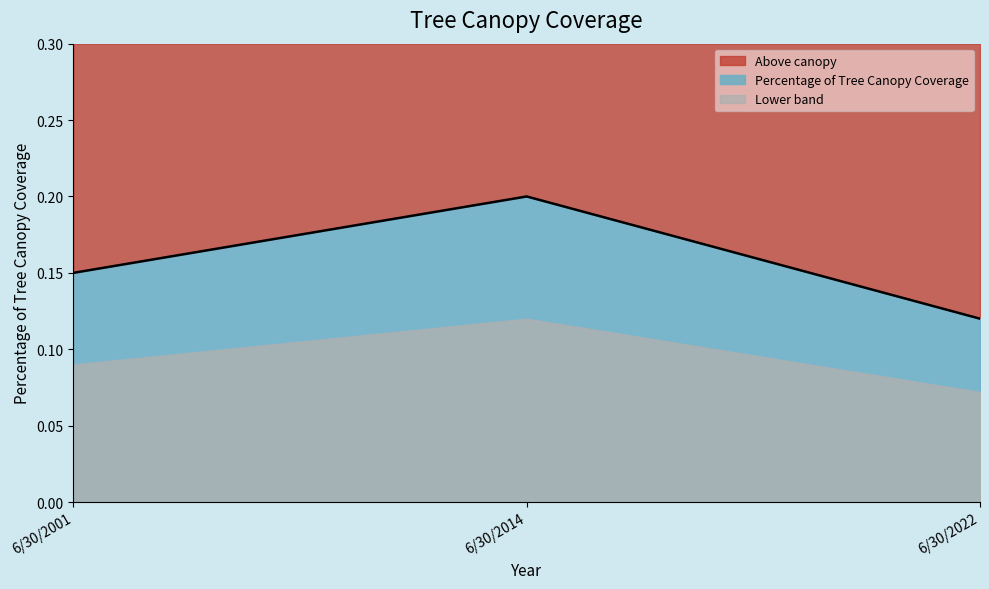

Which has a higher value, 6/30/2001 or 6/30/2022?

6/30/2001